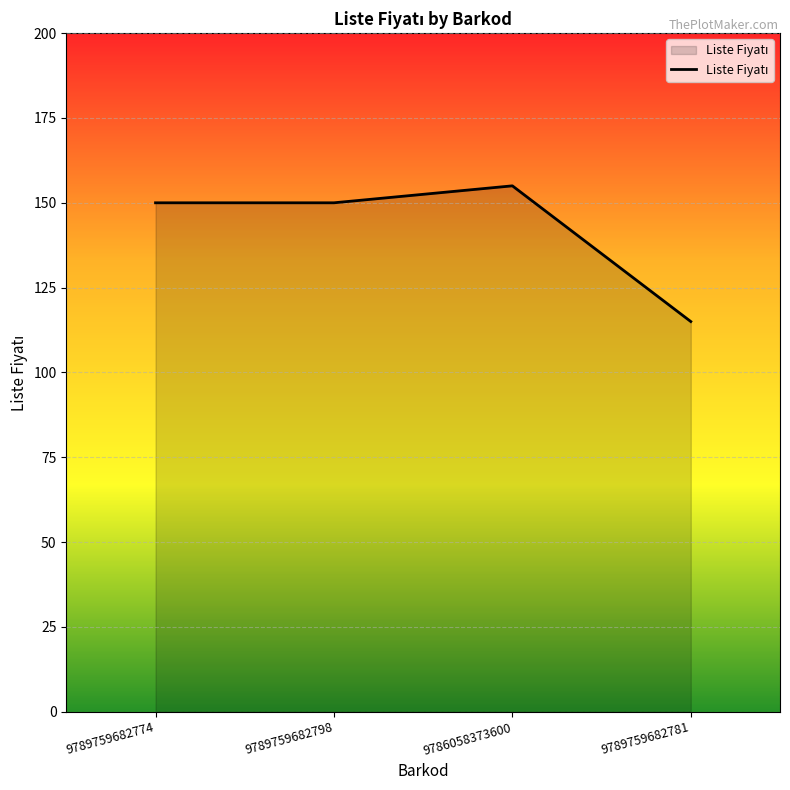

What position from the left is 9789759682781?

4